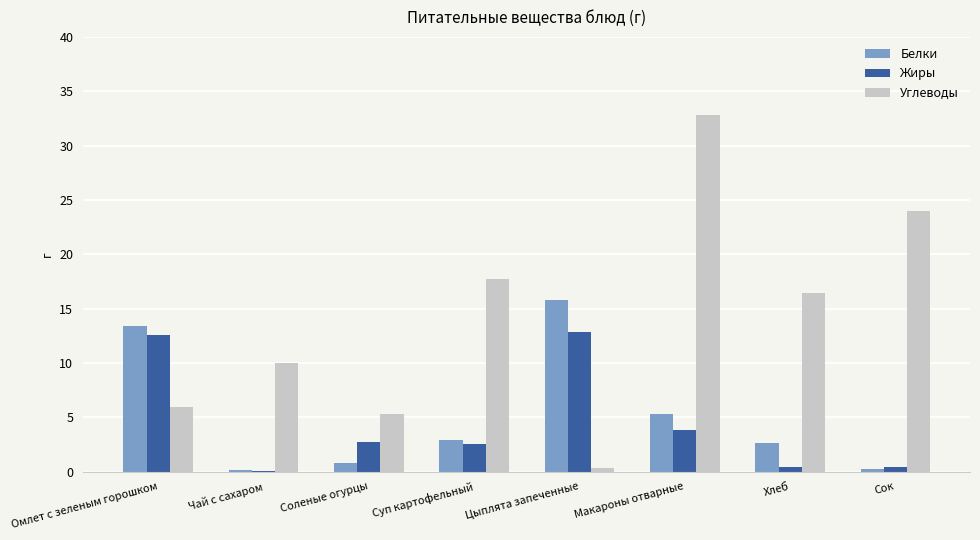

Which series changed the most between Суп картофельный and Цыплята запеченные?

Углеводы